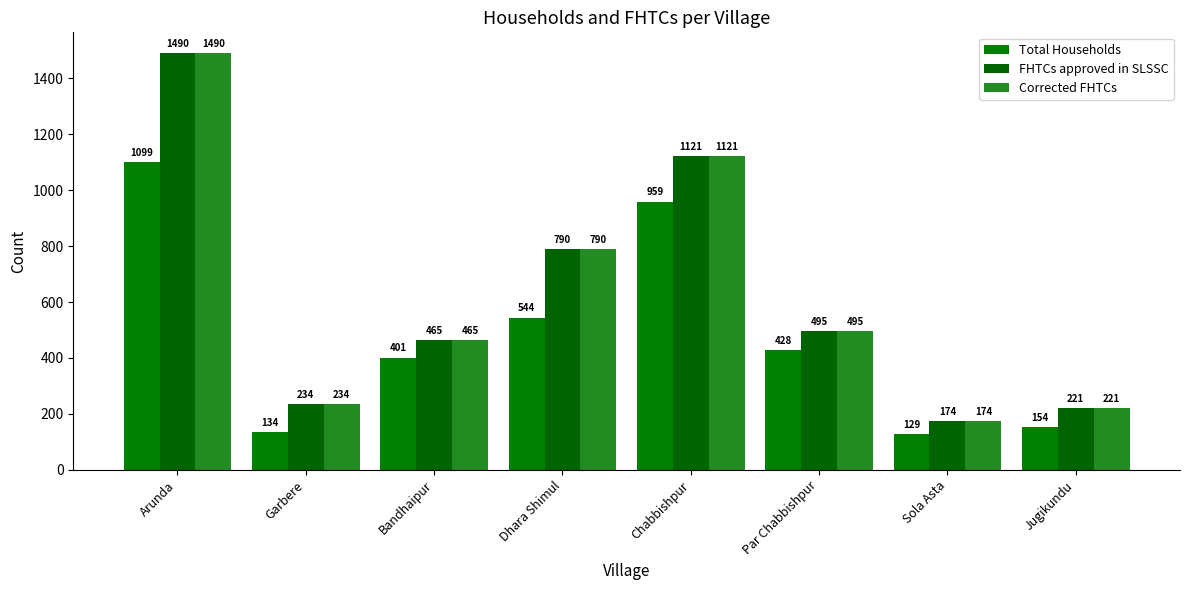

True or false: FHTCs approved in SLSSC has a value of 221 at Jugikundu.

True